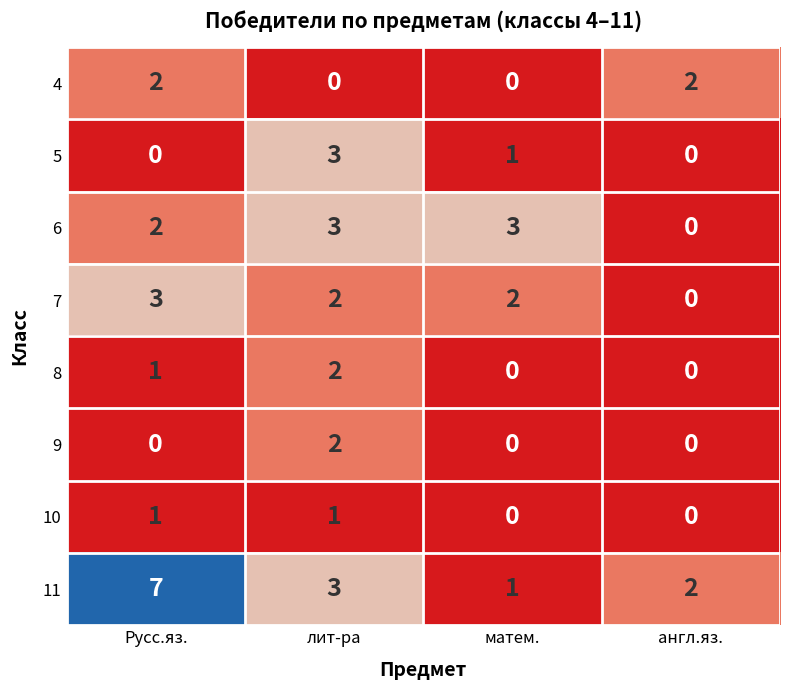

How many 5 values are between 0 and 3?

4